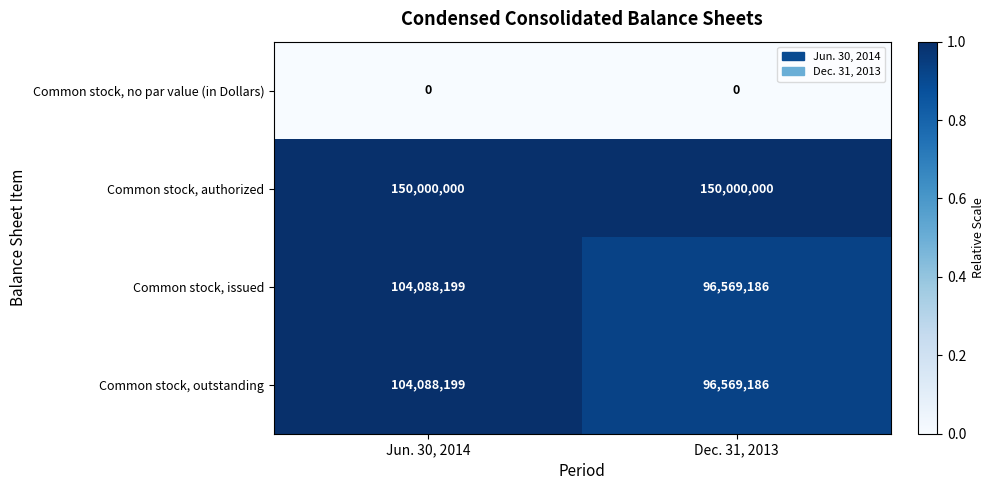

What is the greatest value displayed?

150000000